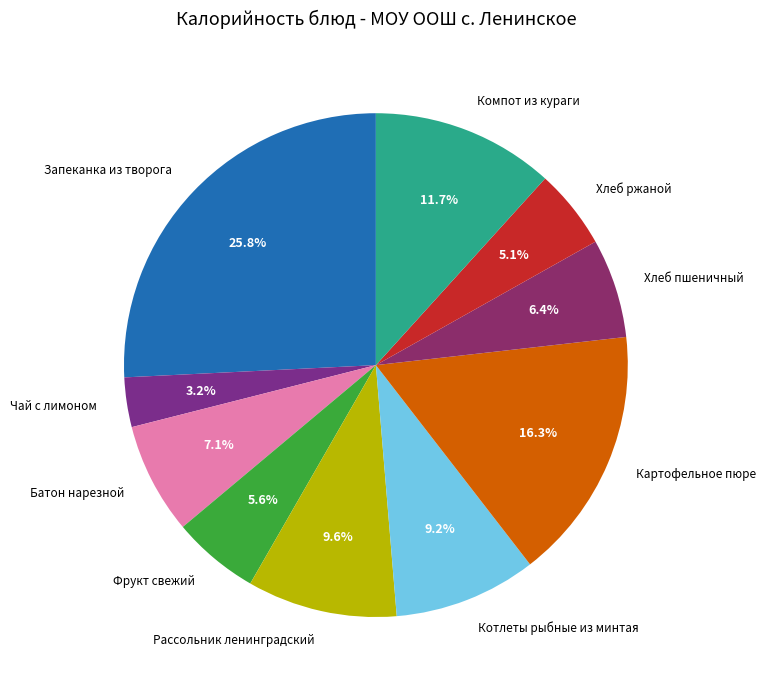

Which category has the smallest portion of the pie?

Чай с лимоном